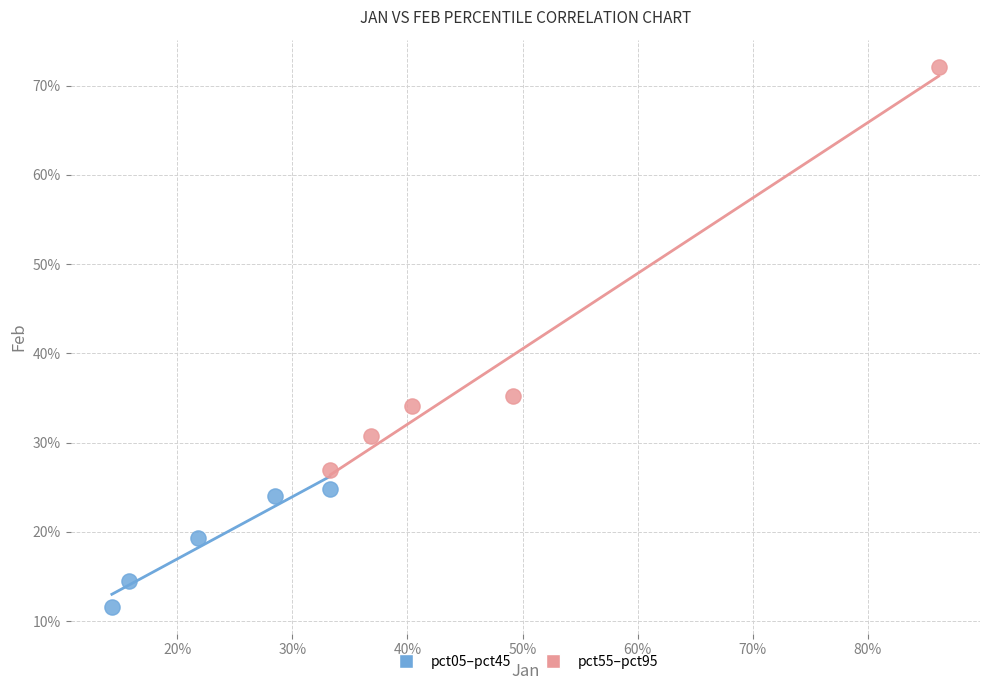

What are all the series names shown in the legend?

pct05–pct45, pct55–pct95